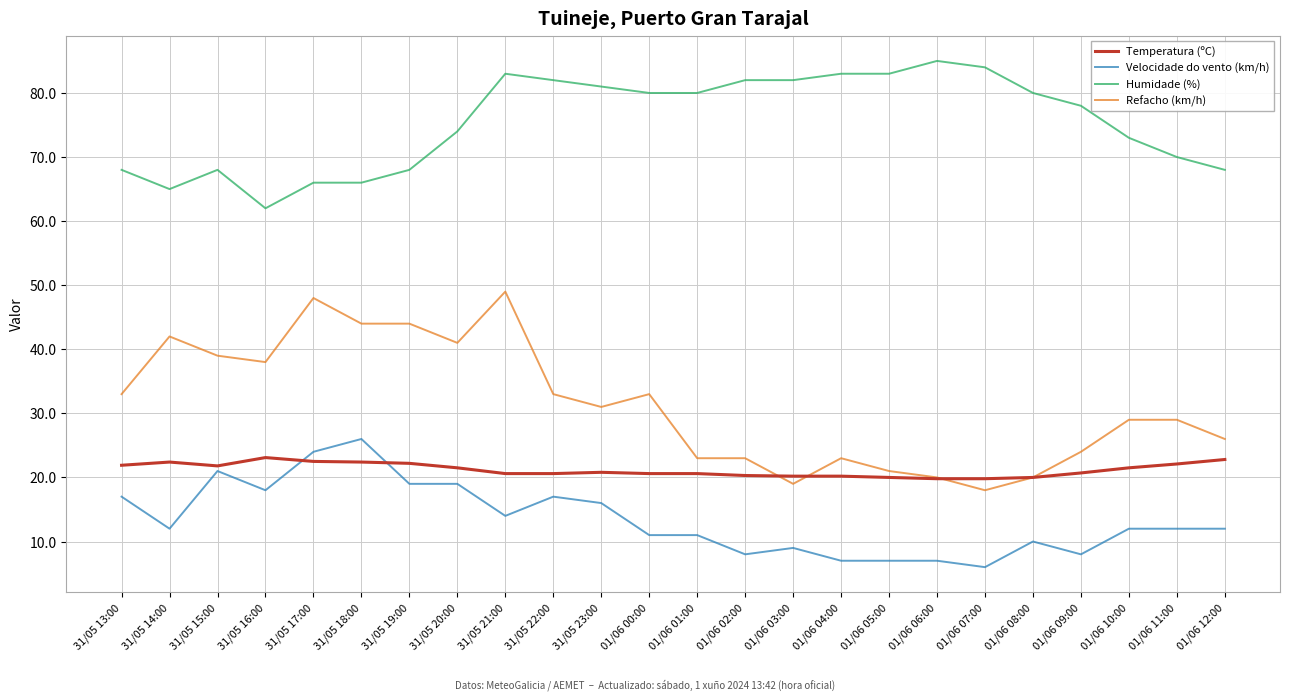

What is the highest value of the Humidade (%) series?

85.0